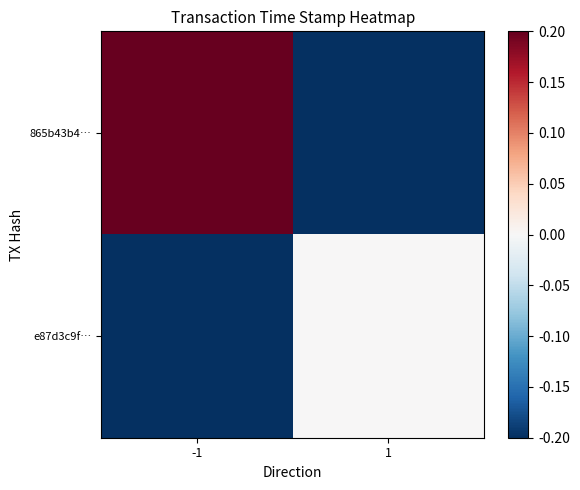

What is the maximum value shown in the chart?

1